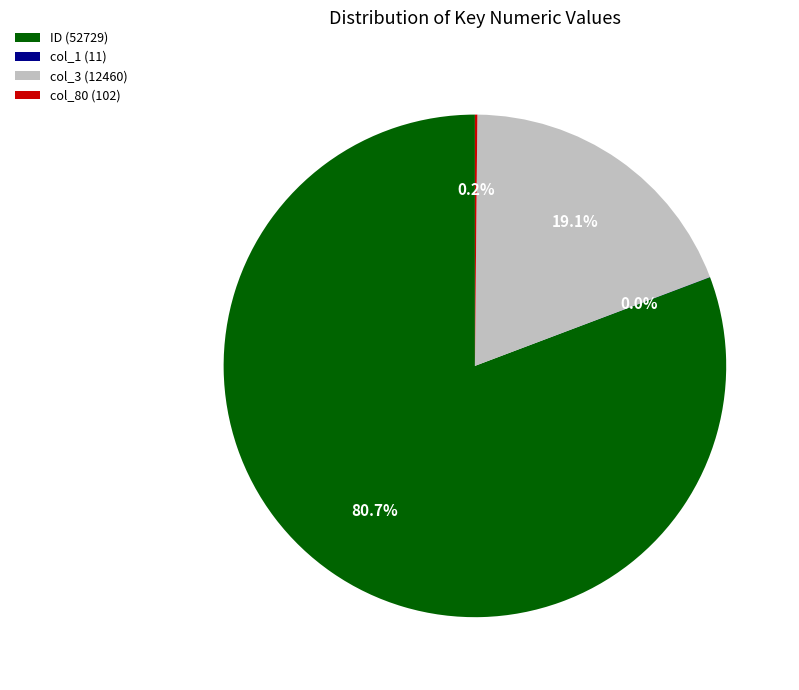

What percentage is NOT represented by col_3 (12460)?

80.9%